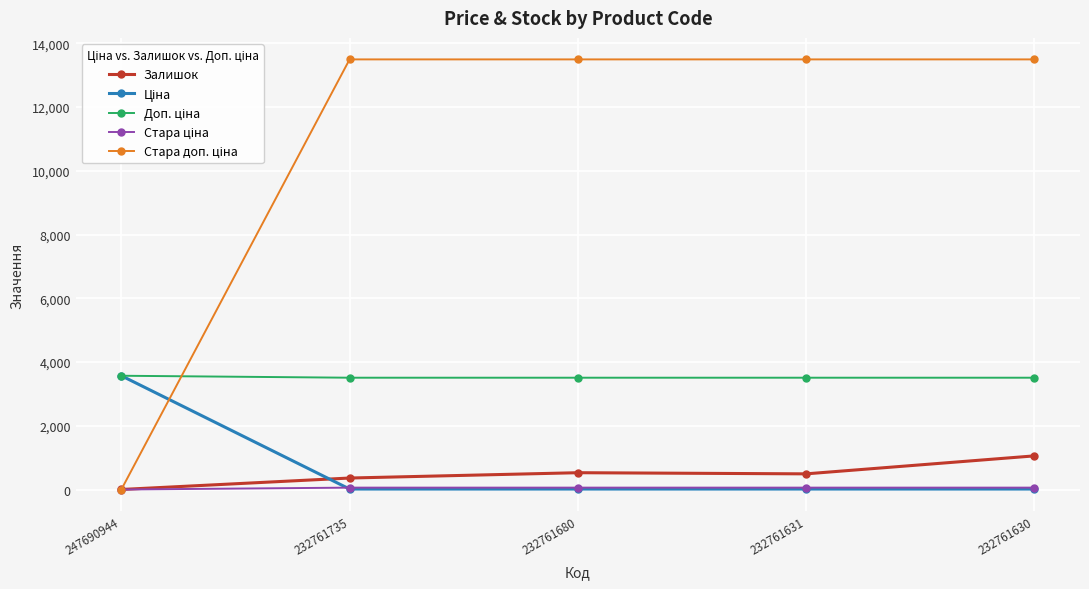

What is the total value across all series at 232761680?

17604.8